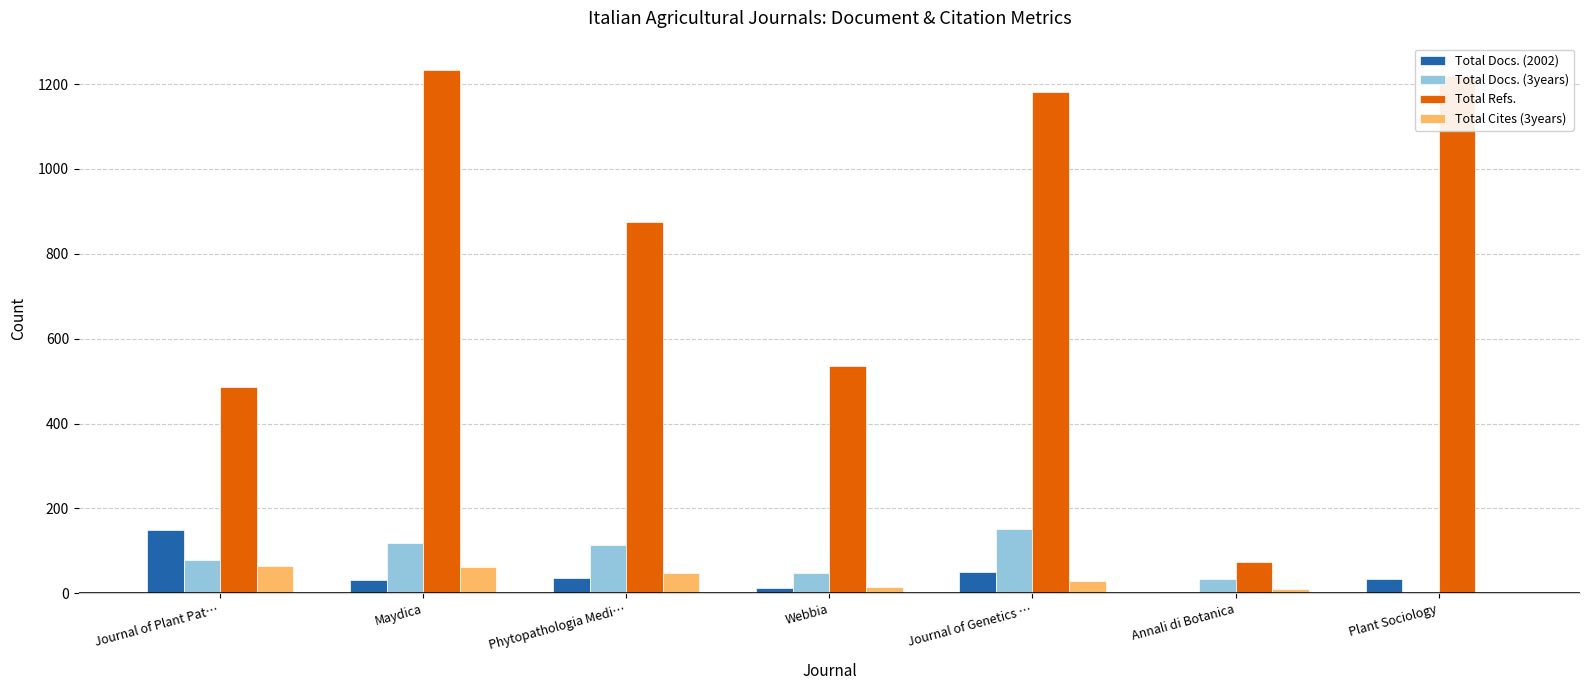

Which series changed the most between Journal of Plant Pat… and Phytopathologia Medi…?

Total Refs.